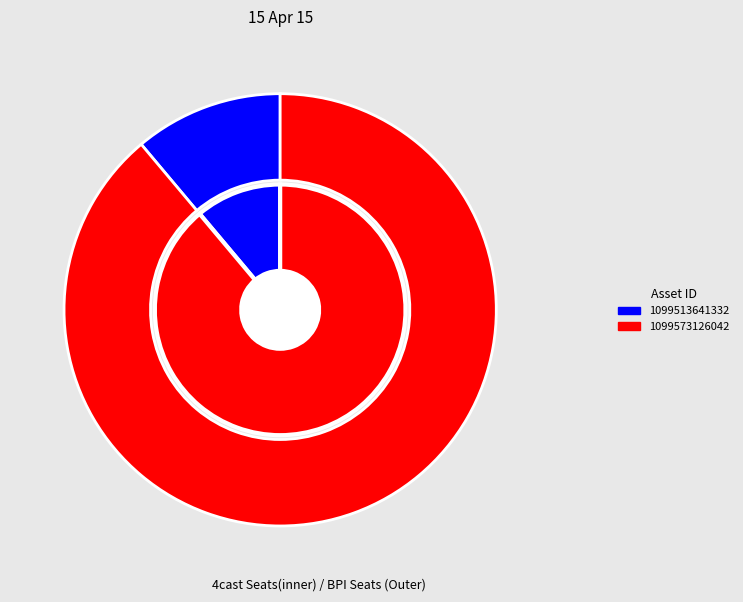

Combined, what portion of the pie is 1099573126042 and 1099513641332?

100.0%